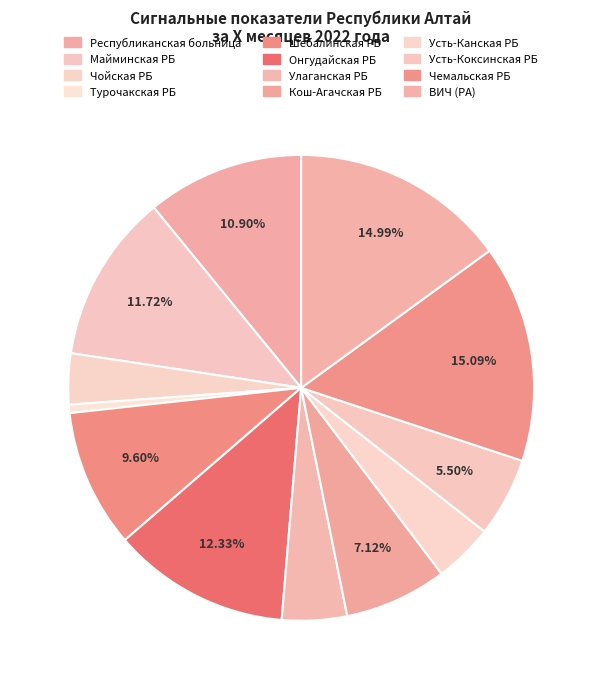

What is the smallest slice in the pie chart?

Турочакская РБ